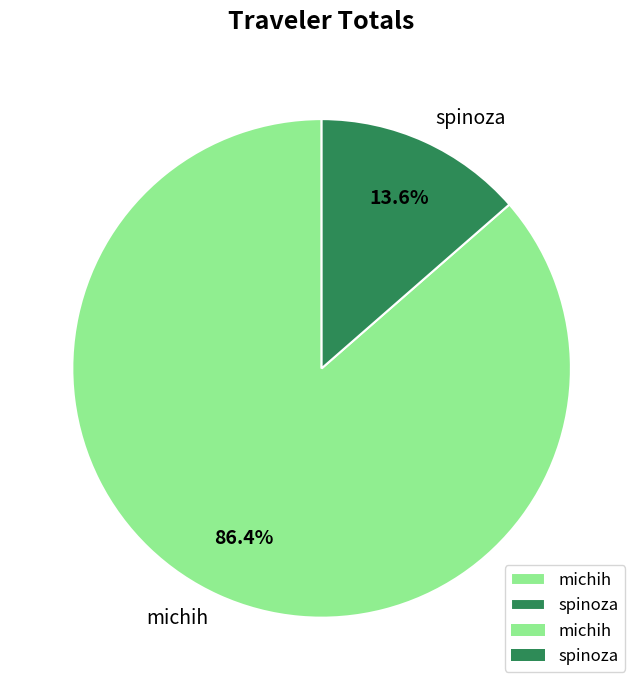

What percentage is the spinoza slice, to the nearest percent?

14%